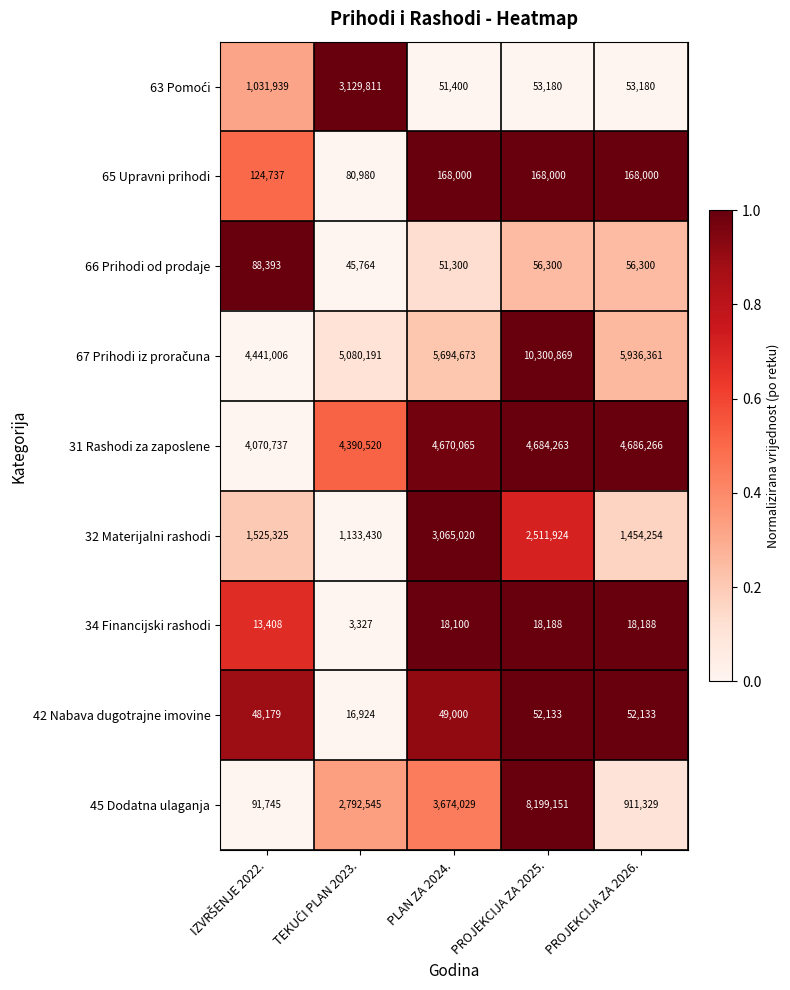

Which series has the largest range (max minus min)?

45 Dodatna ulaganja